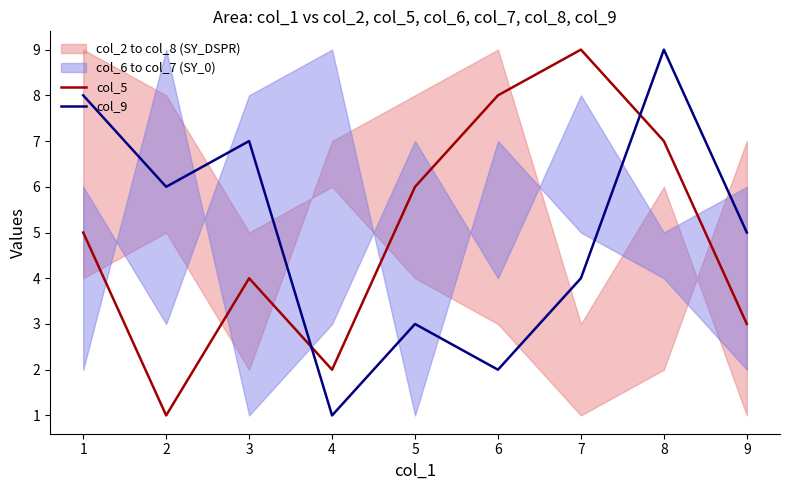

List the labels in order of col_5 value, smallest first.

2, 4, 9, 3, 1, 5, 8, 6, 7